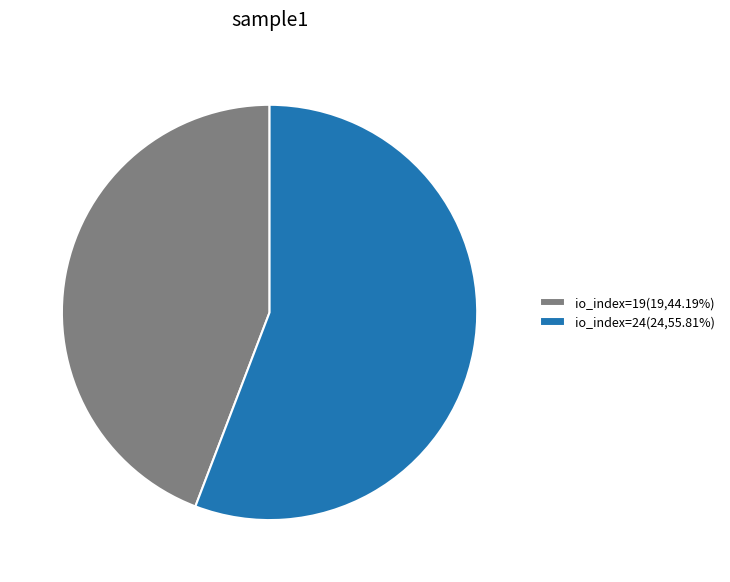

Is the sum of io_index=19(19,44.19%) and io_index=24(24,55.81%) greater than half?

Yes